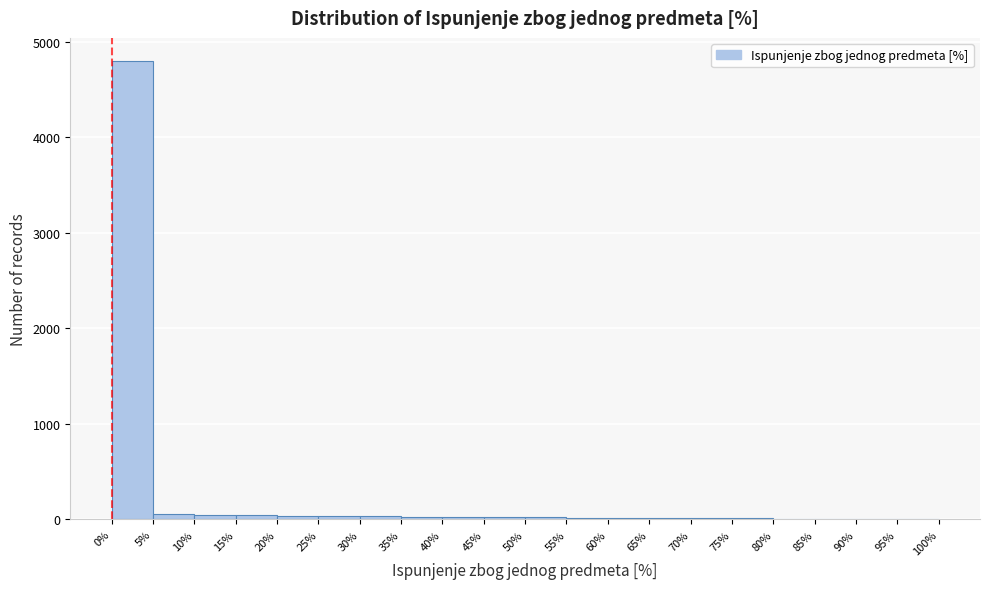

Reading left to right, transcribe this chart: for each bar, give the range it covers on the x-axis and its height. The values are not printed on the chart, so give them approximately, as read against the axis.

0% to 5%: 4800
5% to 10%: under 100
10% to 15%: under 100
15% to 20%: under 100
20% to 25%: under 100
25% to 30%: under 100
30% to 35%: under 100
35% to 40%: under 100
40% to 45%: under 100
45% to 50%: under 100
50% to 55%: under 100
55% to 60%: under 100
60% to 65%: under 100
65% to 70%: under 100
70% to 75%: under 100
75% to 80%: under 100
80% to 85%: under 100
85% to 90%: under 100
90% to 95%: under 100
95% to 100%: under 100